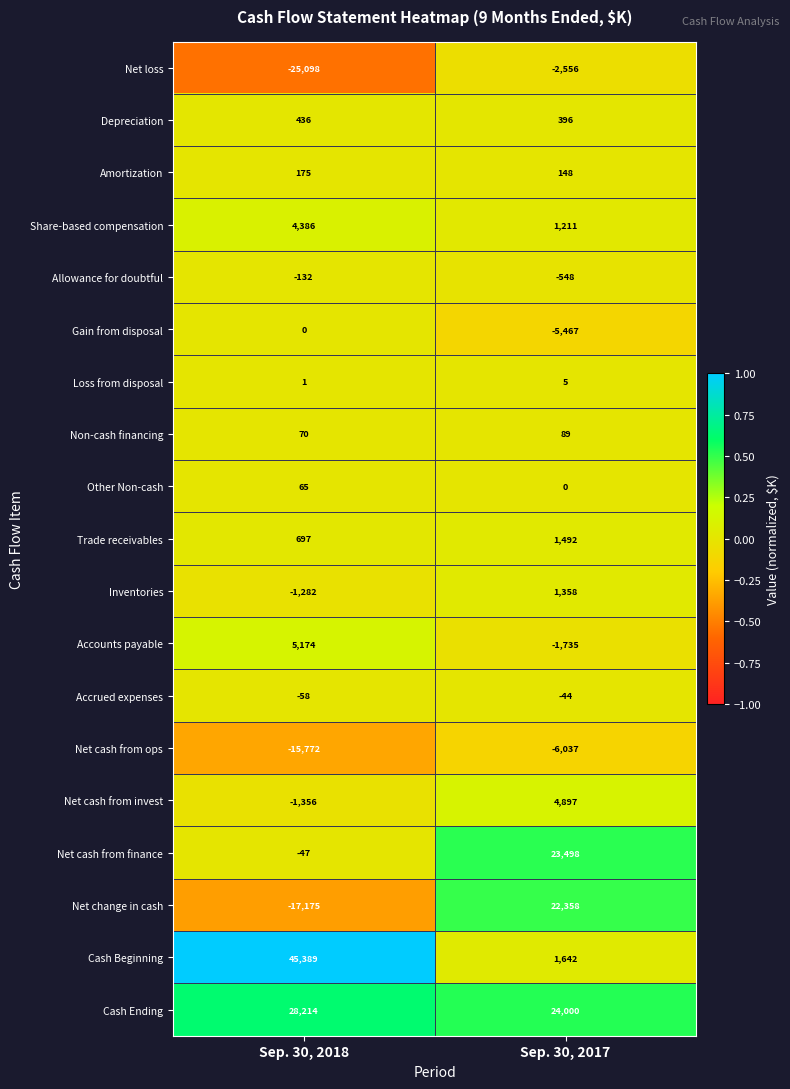

Rank the series at Sep. 30, 2018 from lowest to highest value.

Net loss, Net change in cash, Net cash from ops, Net cash from invest, Inventories, Allowance for doubtful, Accrued expenses, Net cash from finance, Gain from disposal, Loss from disposal, Other Non-cash, Non-cash financing, Amortization, Depreciation, Trade receivables, Share-based compensation, Accounts payable, Cash Ending, Cash Beginning